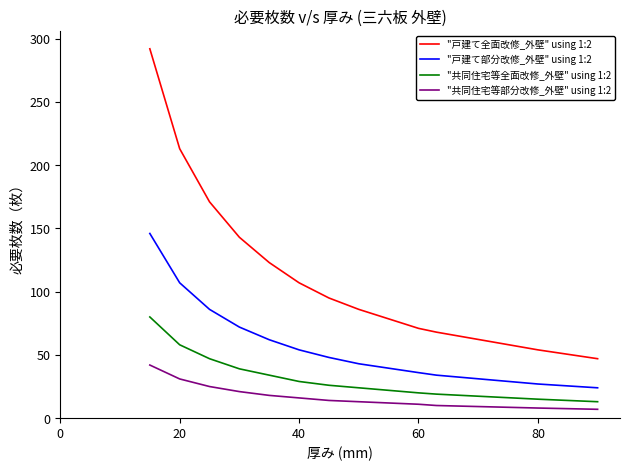

What is the difference between the maximum and minimum values in the "共同住宅等部分改修_外壁" using 1:2 series?

35